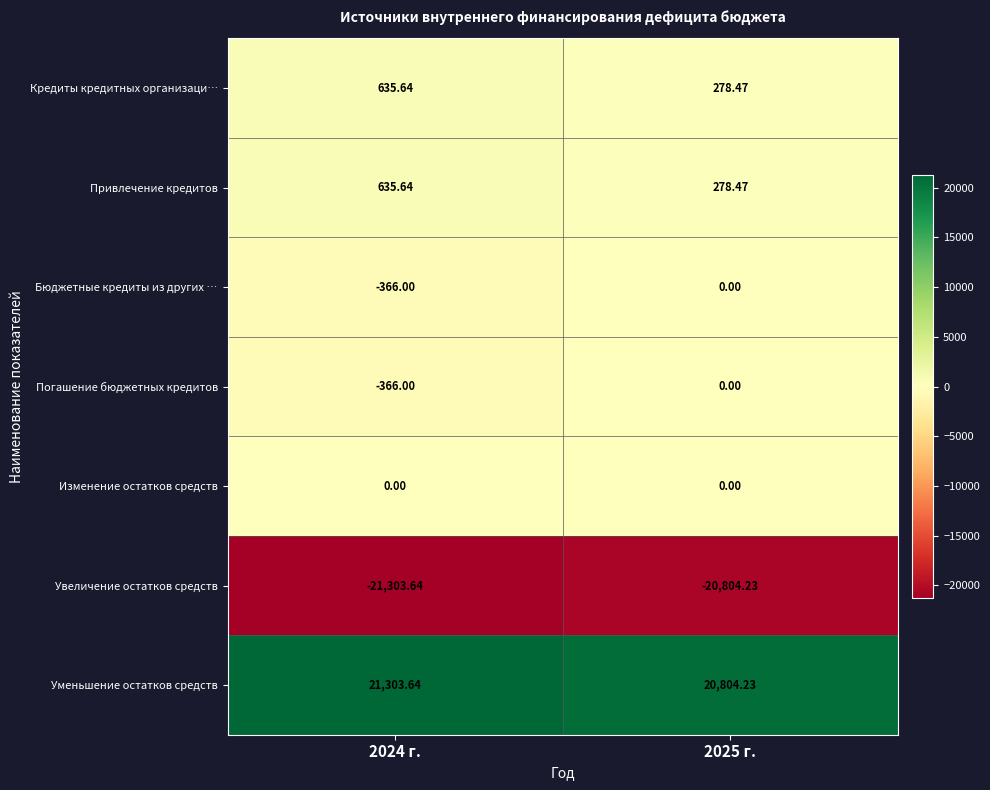

Which series has the largest total across all categories?

Уменьшение остатков средств